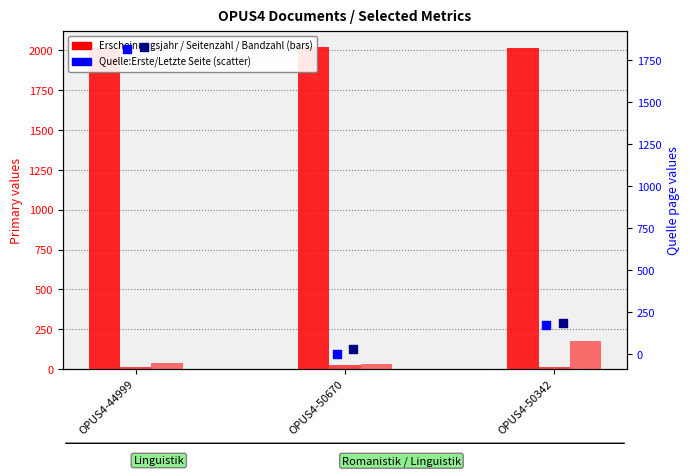

At how many categories does at least one series exceed 271?

3